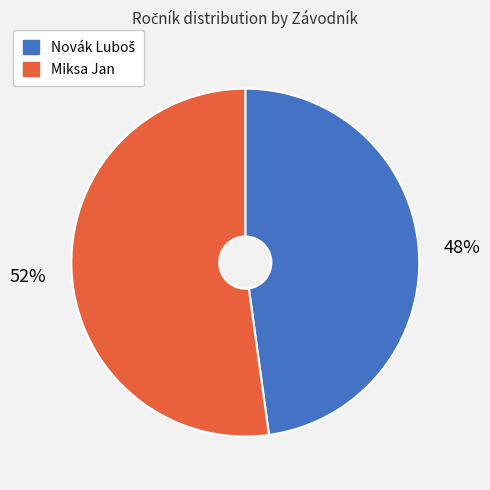

To the nearest percent, what portion does Miksa Jan represent?

52%